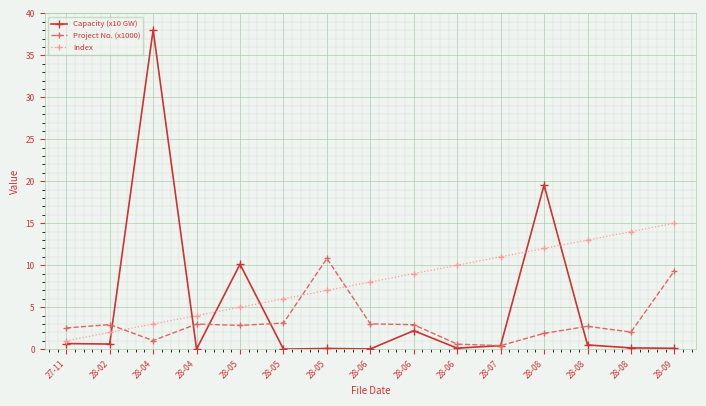

How many lines are shown in the chart?

3